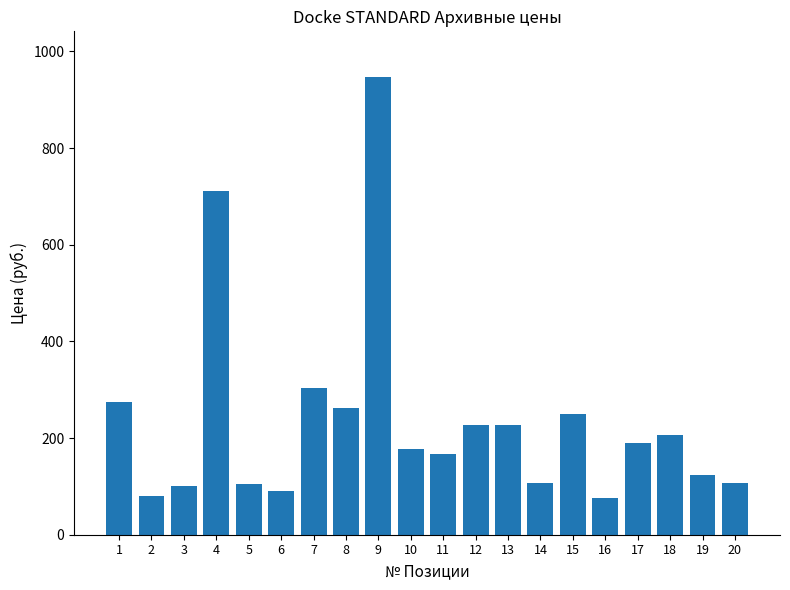

What is the approximate value at 1, to the nearest 10?

270